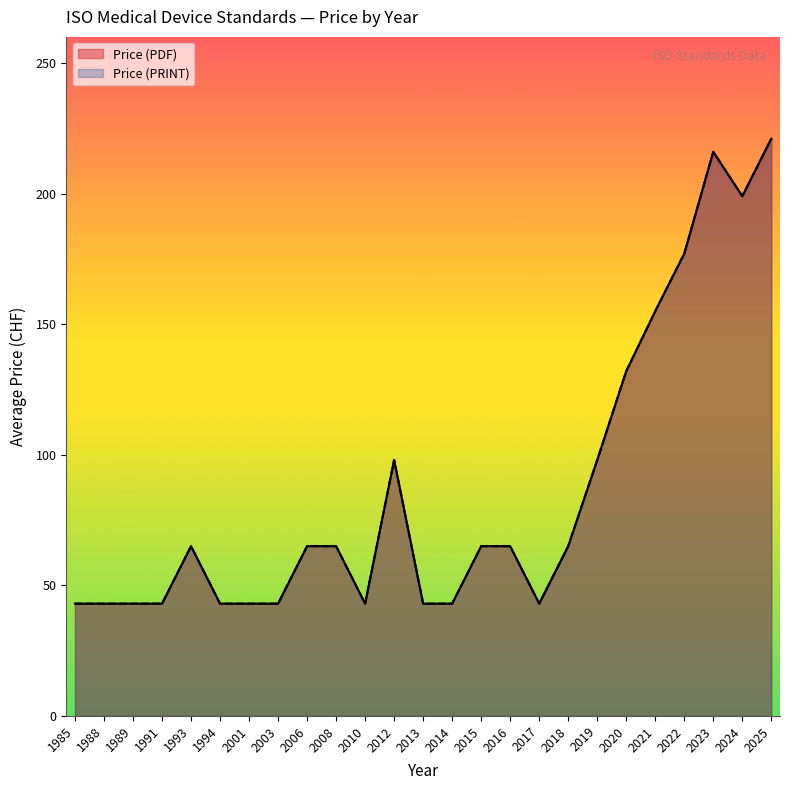

At 2006, list the series in order from largest to smallest.

Price (PDF), Price (PRINT)